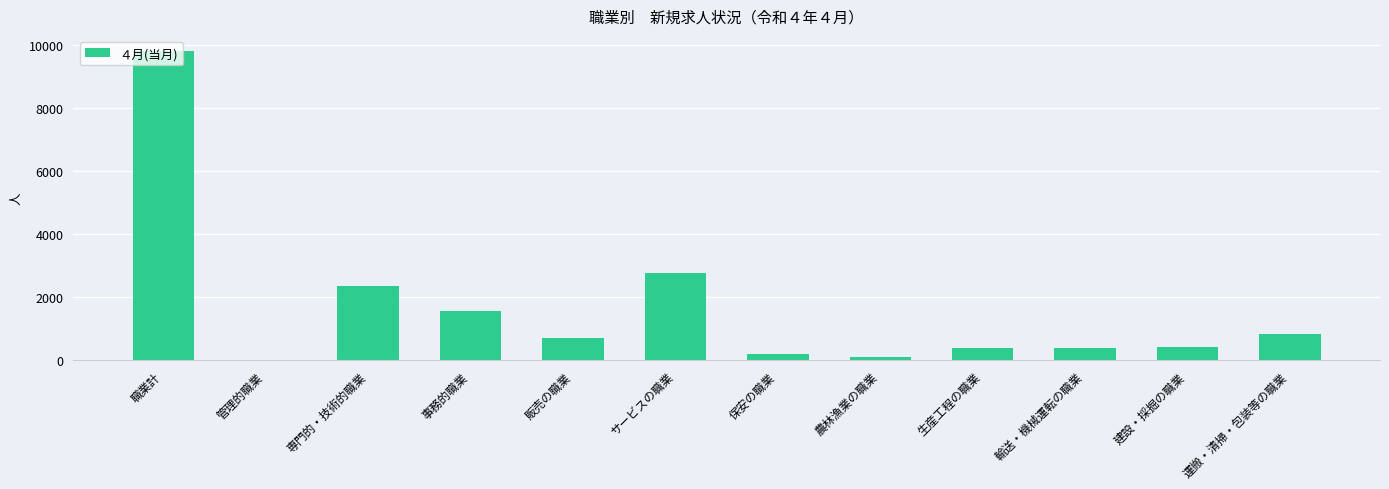

Between 職業計 and 管理的職業, which is larger?

職業計